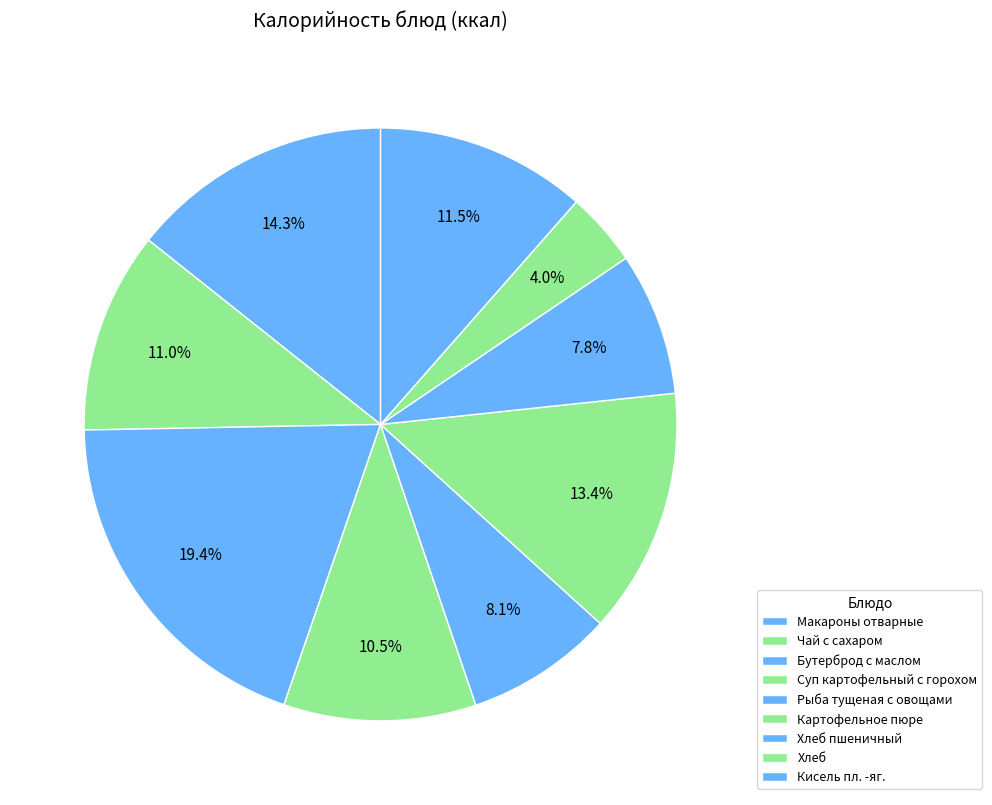

What percentage is the Макароны отварные slice, to the nearest percent?

14%